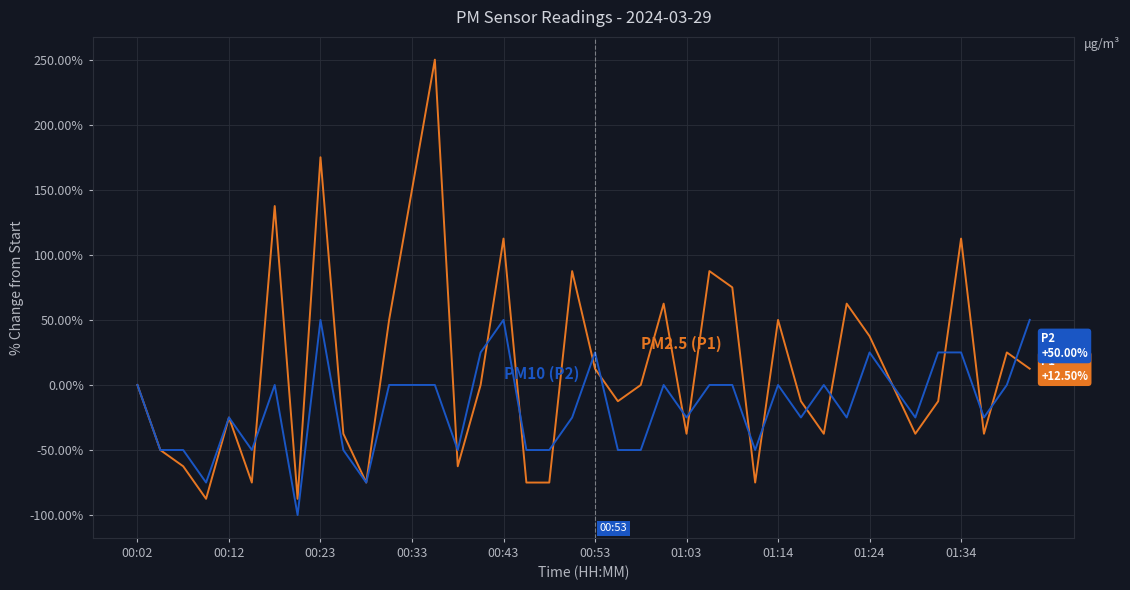

What is the smallest value displayed?

-100.0